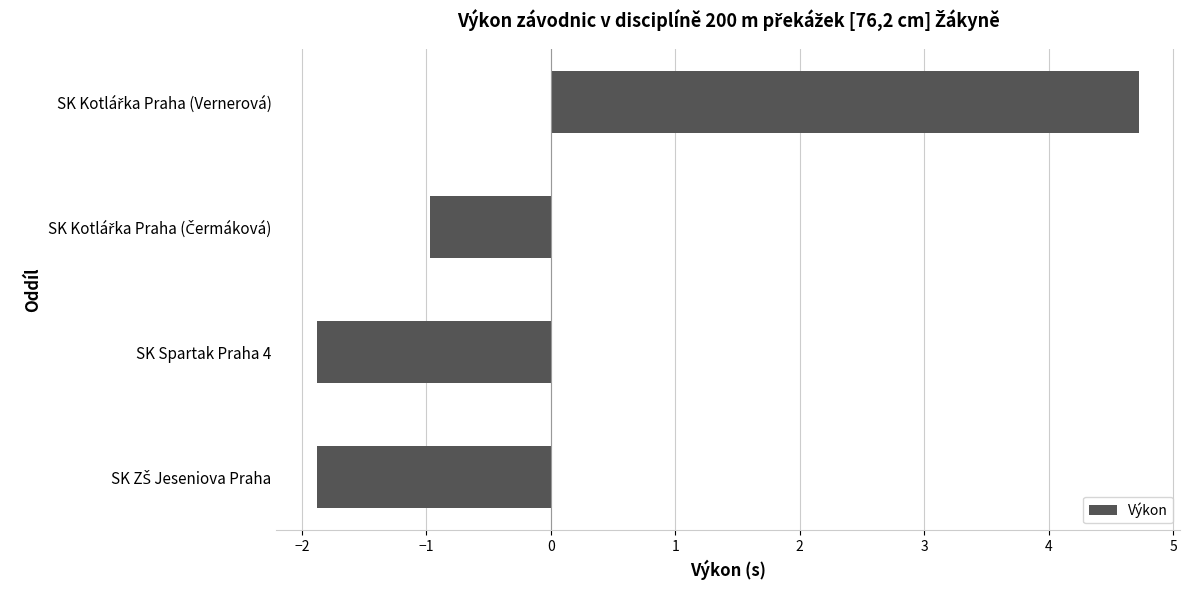

What is the minimum value shown in the chart?

-1.9